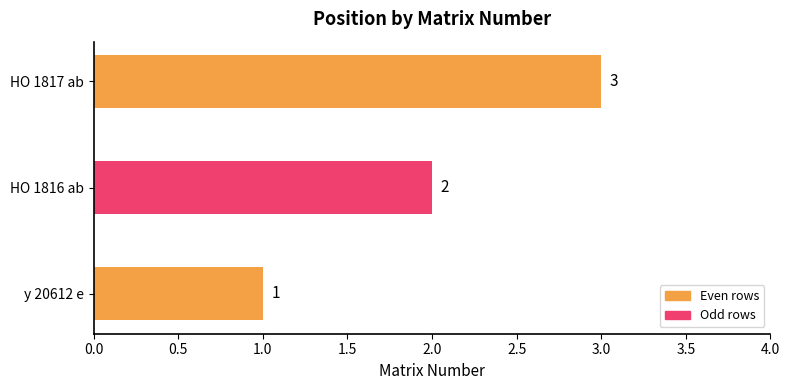

What is the difference between the maximum and second lowest values?

1